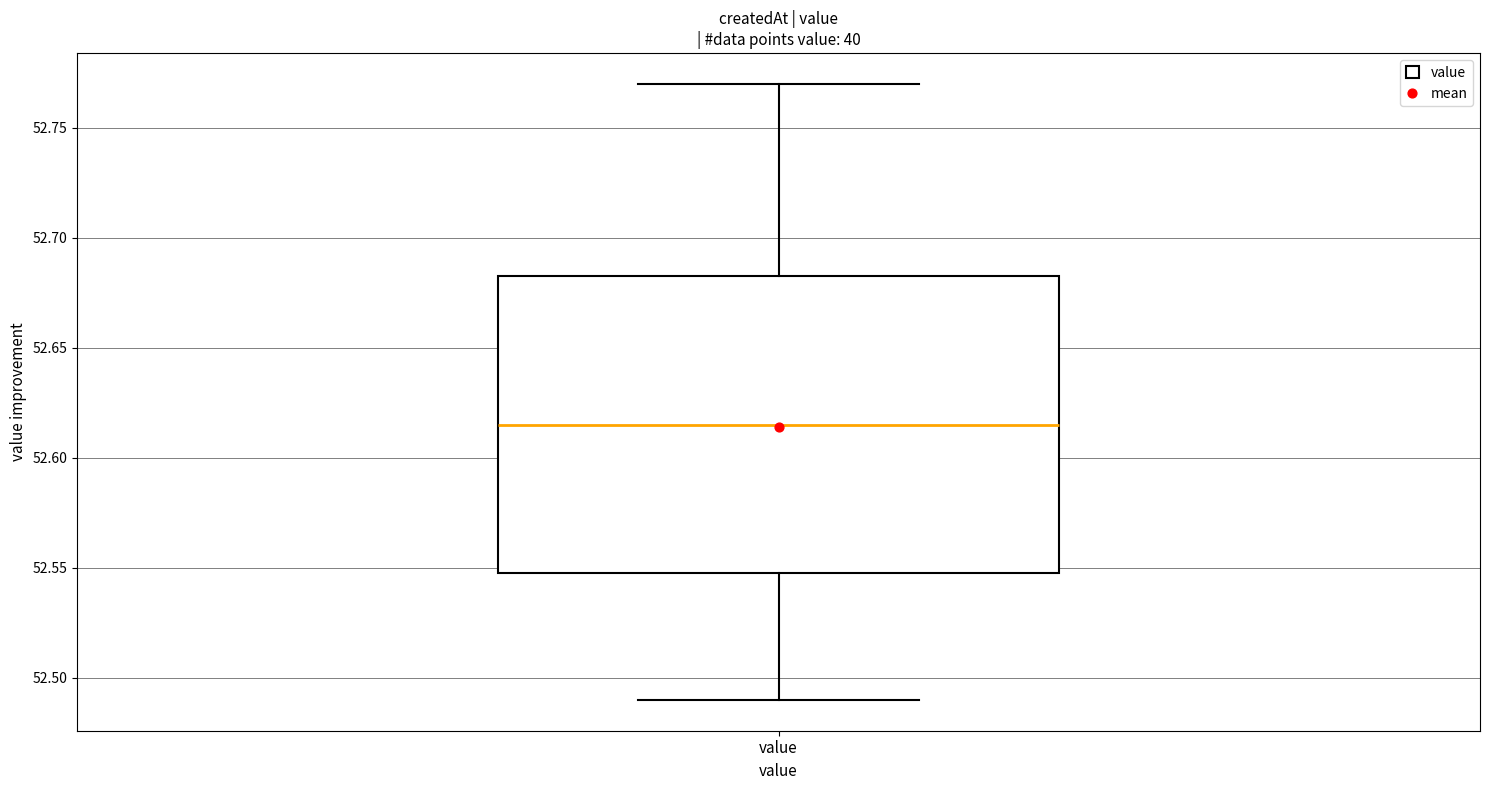

Read this box plot against the y-axis: the position of the median line, the range covered by the box, and the ends of both whiskers. The values are not printed on the chart, so give them approximately, as read against the axis.

median 52.615, box 52.550 to 52.685, whiskers 52.490 to 52.770